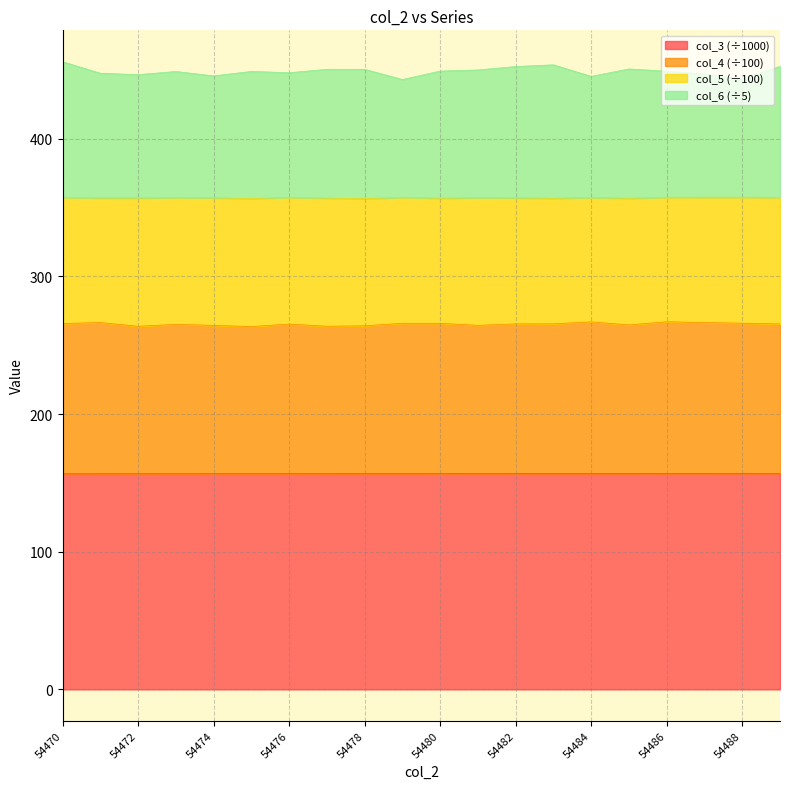

Between 54473 and 54485, which is larger?

54485